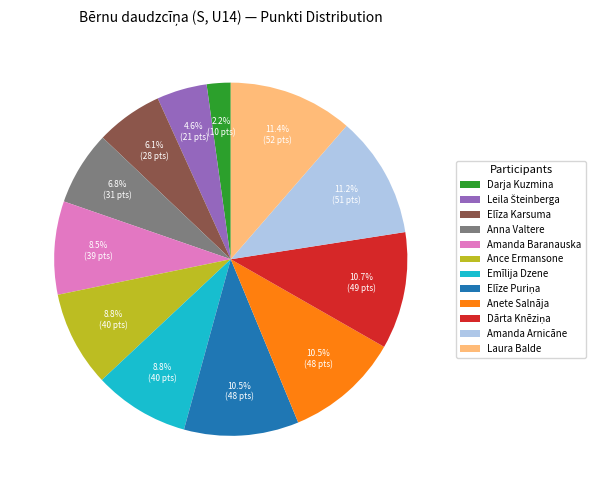

Does any single category account for the majority?

No